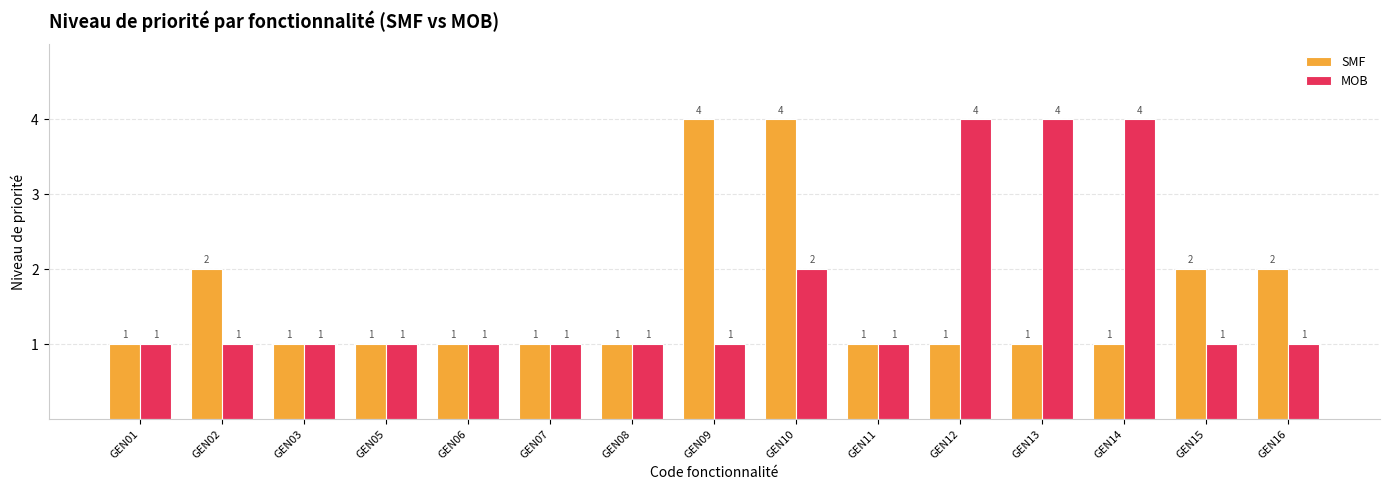

At which category is the sum across all series the highest?

GEN10